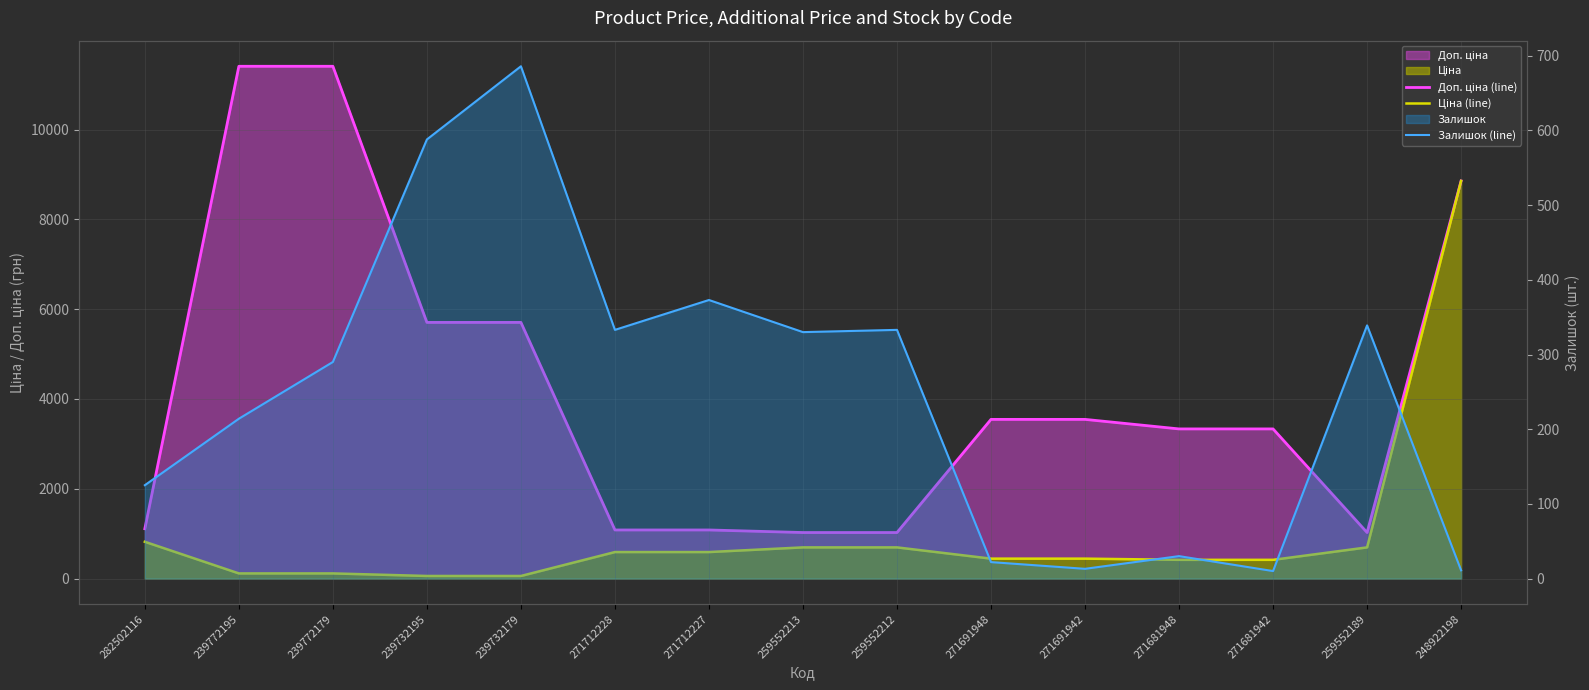

Which series has the largest total across all categories?

Доп. ціна (line)